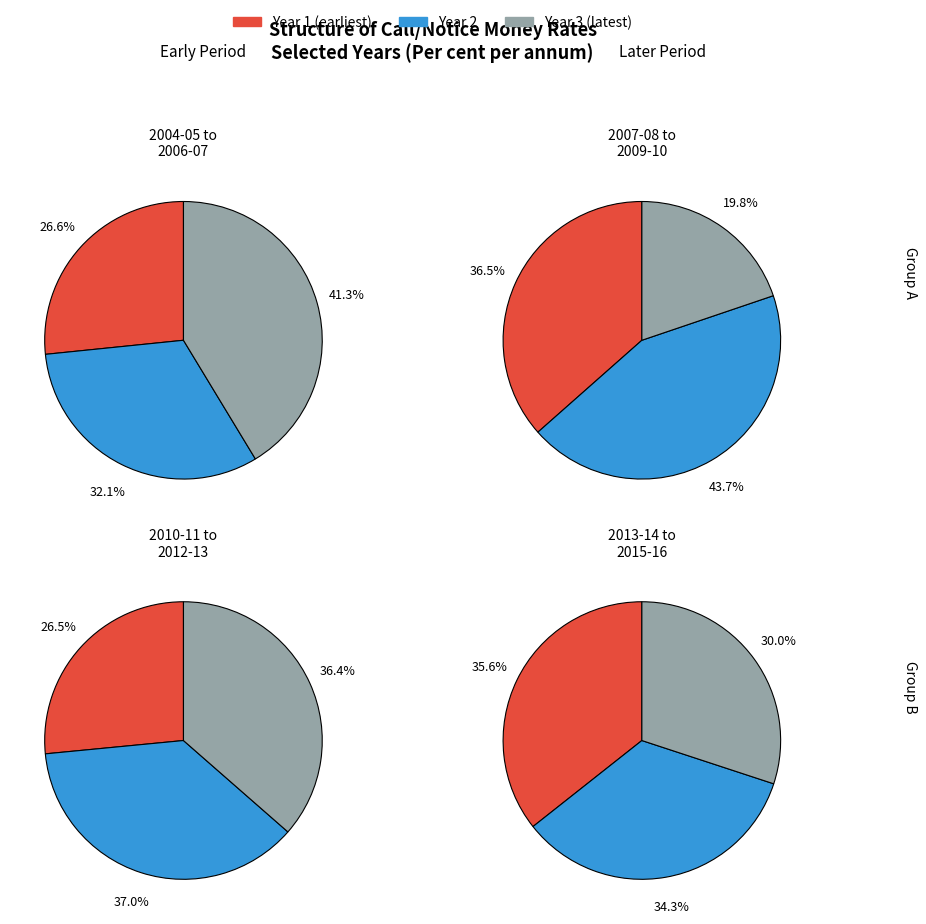

Do 2014-15 and 2005-06 together represent more than half of the pie?

No